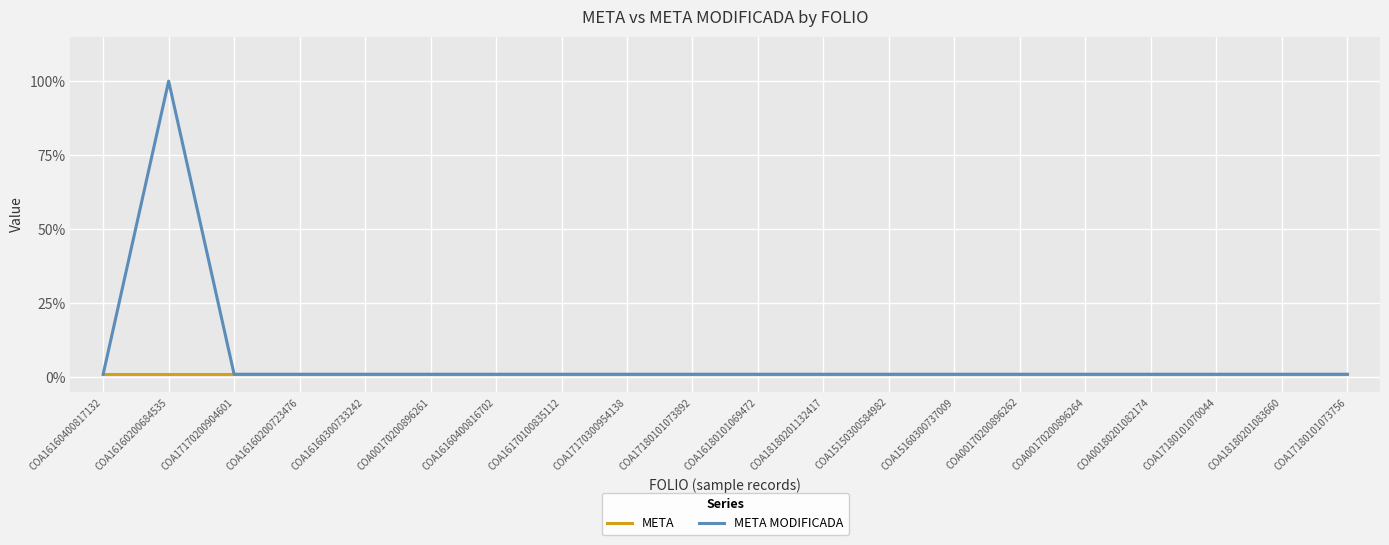

Which series has the largest total across all categories?

META MODIFICADA